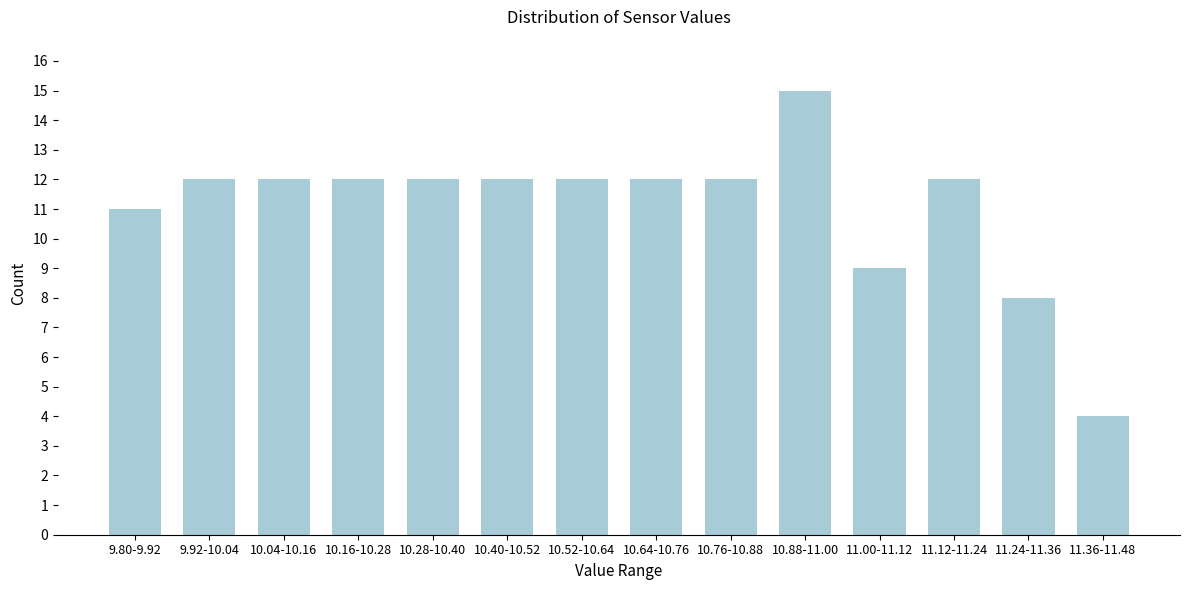

Reading left to right, what are all the values shown in this chart?

11	12	12	12	12	12	12	12	12	15	9	12	8	4